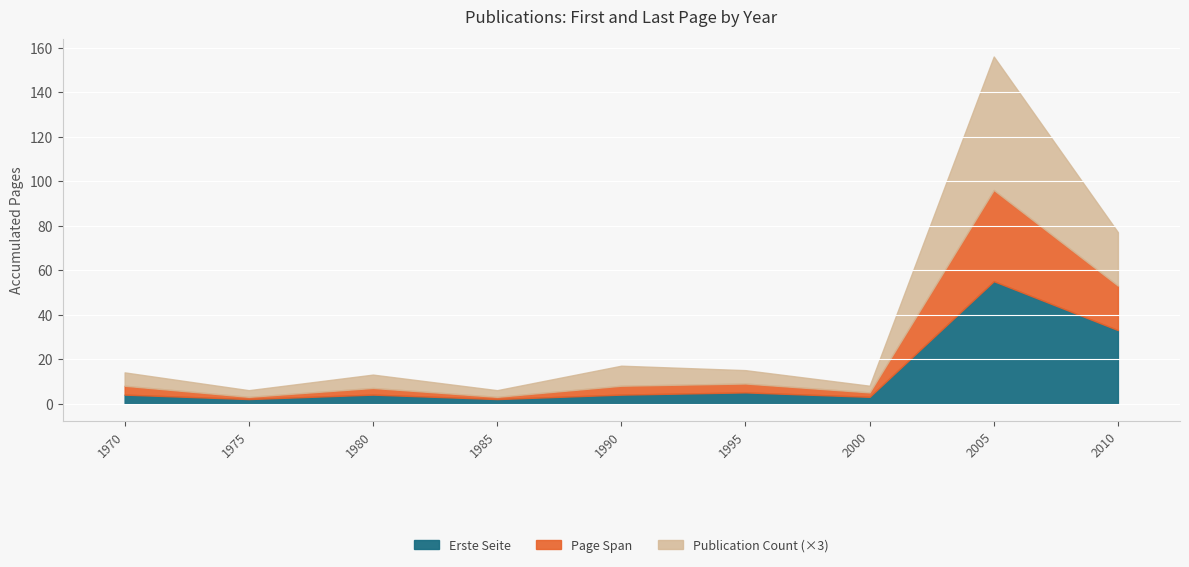

What is the sum of all Erste Seite values?

112